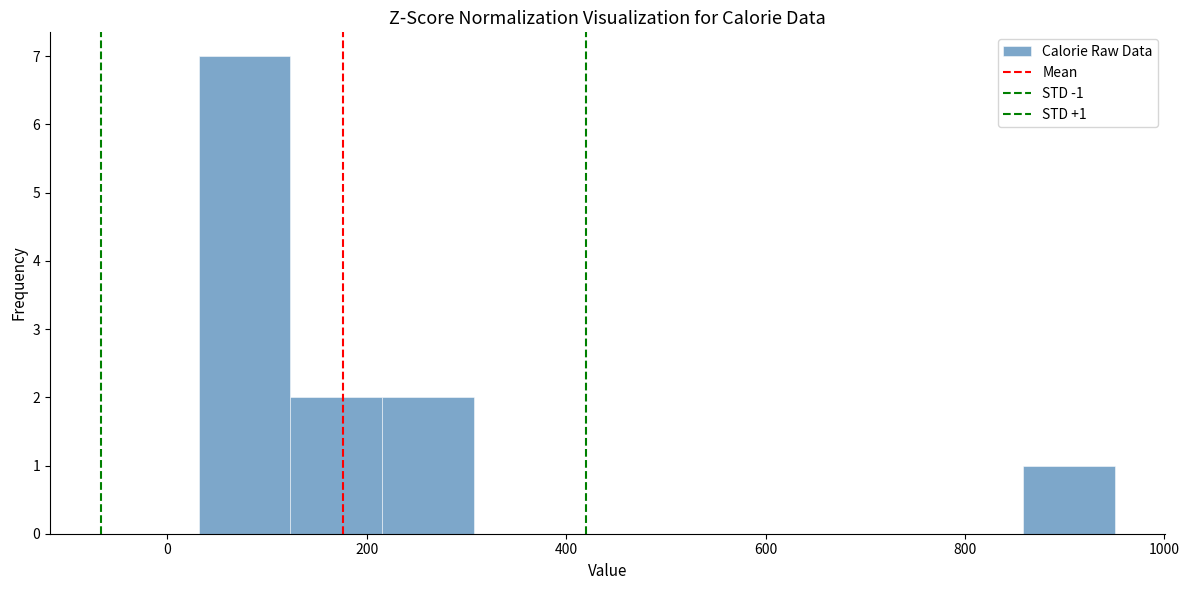

Over which range of the x-axis is the bar tallest?

40 to 120